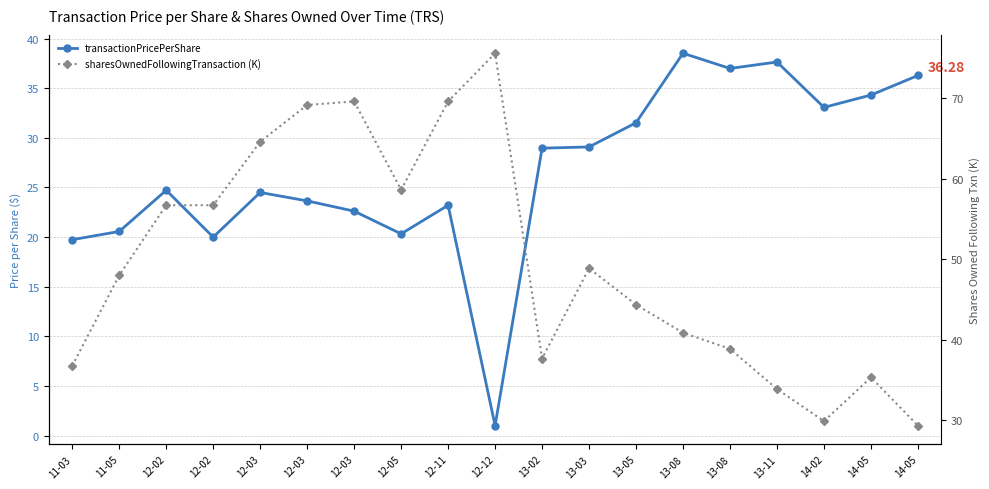

True or false: transactionPricePerShare and sharesOwnedFollowingTransaction (K) cross at least once.

True